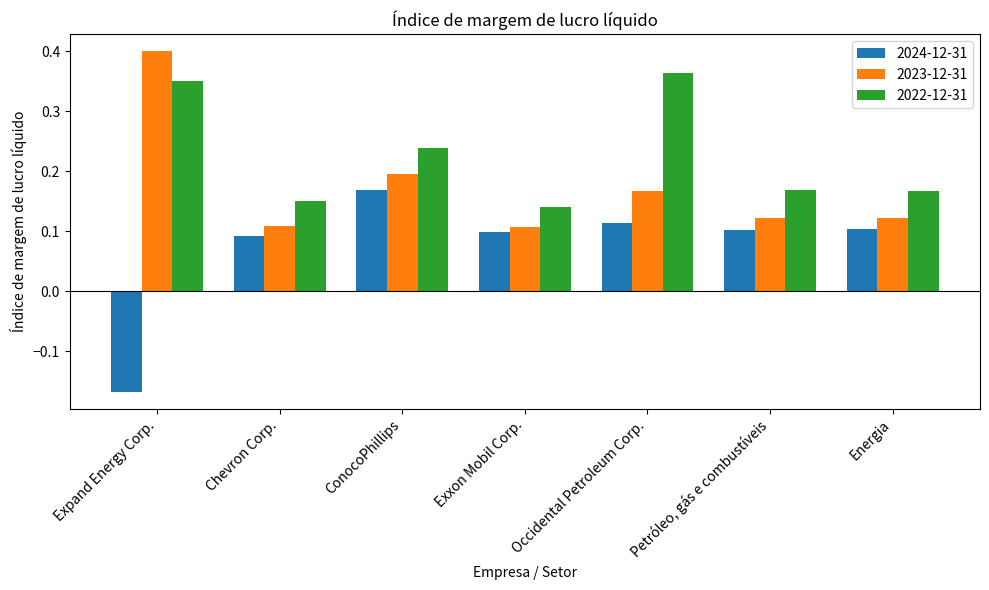

What is the sum of all 2022-12-31 values?

1.6